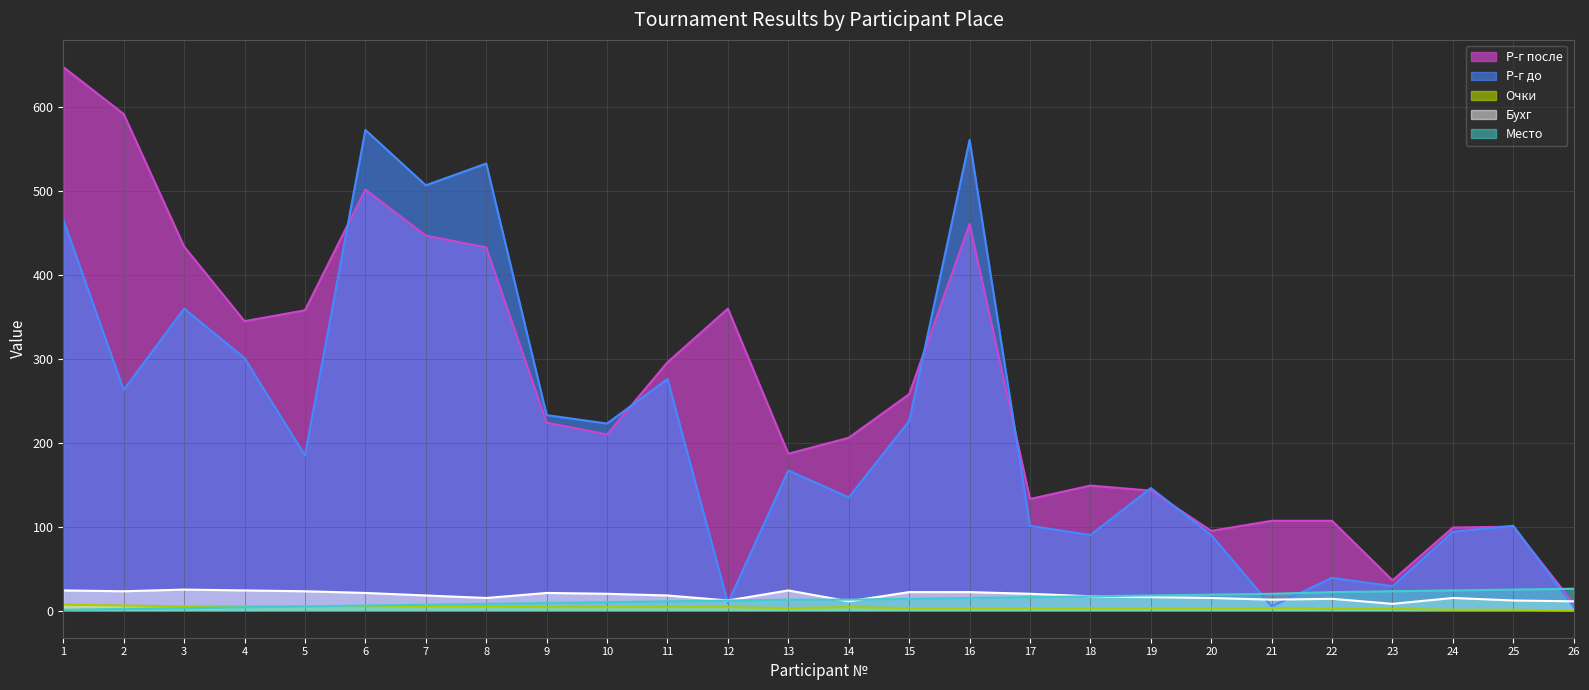

True or false: Очки and Место intersect in this chart.

False